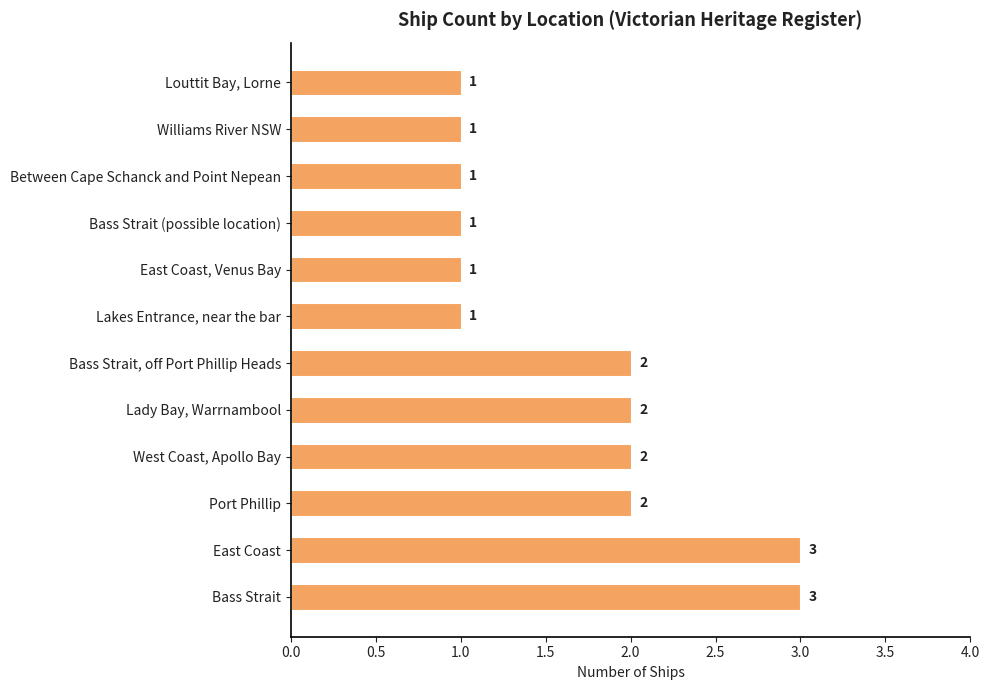

What is the difference between the maximum and minimum values?

2